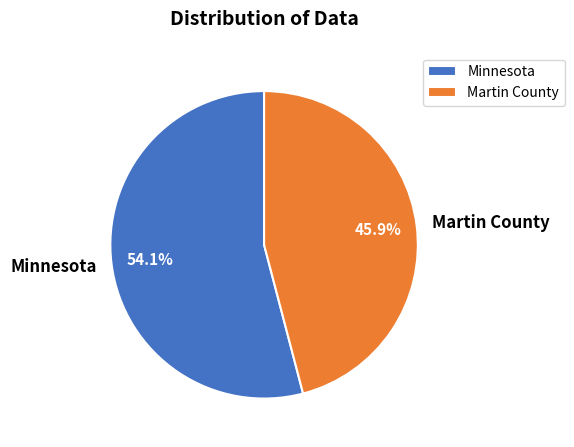

To the nearest percent, what percentage of the pie is Martin County?

46%